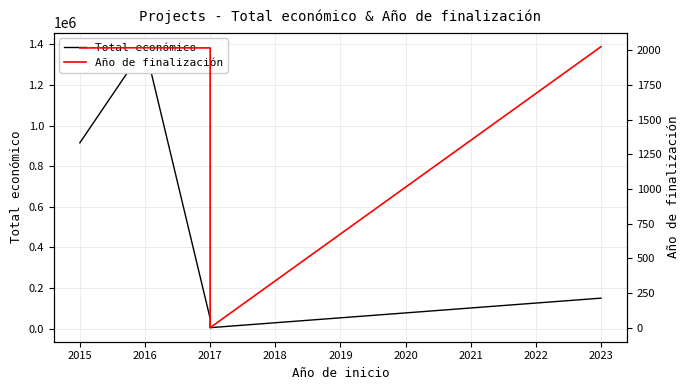

Where is the first local maximum for Año de finalización?

2016